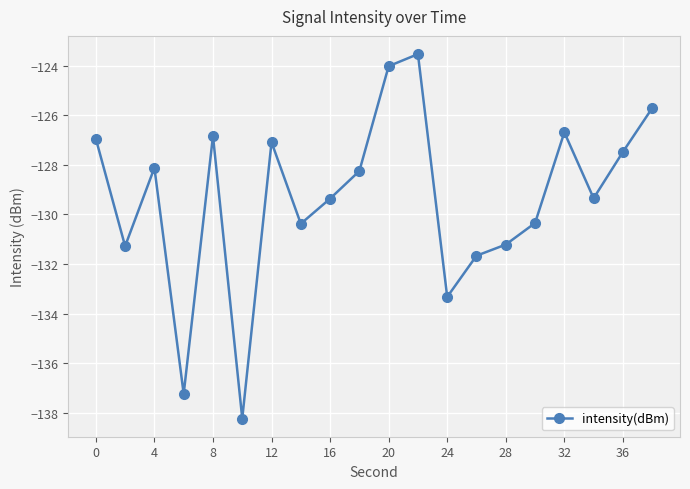

What is the average value?

-129.4